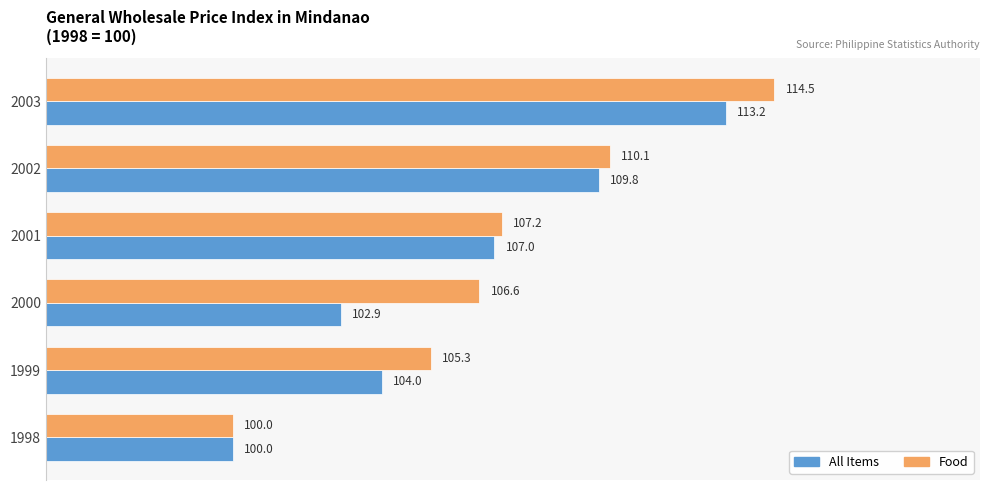

Which series has the widest spread of values?

Food